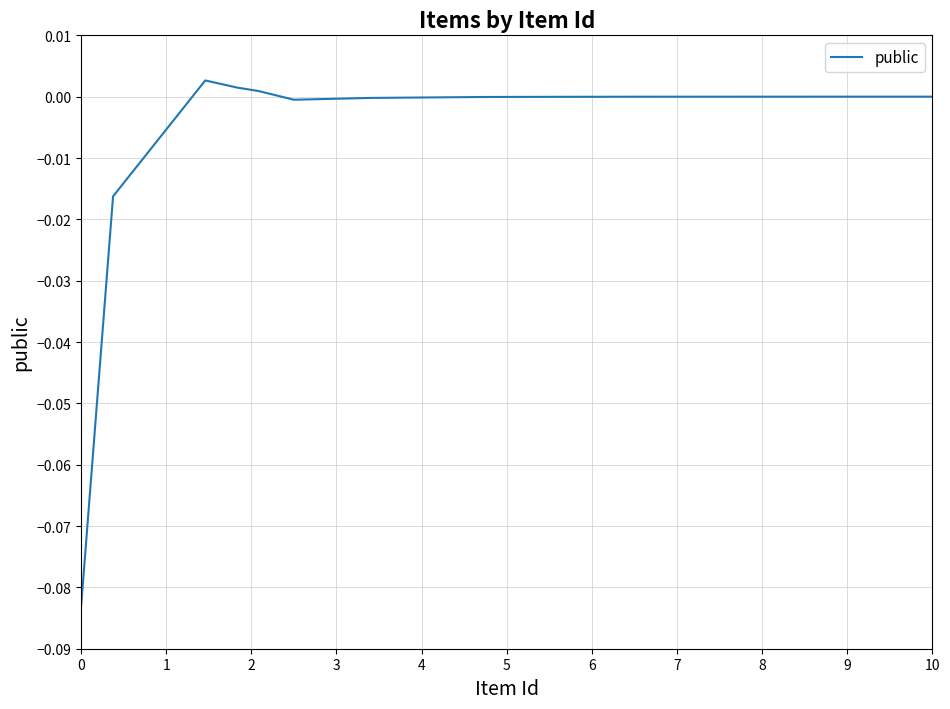

Does the chart display data point markers on the line(s)?

No